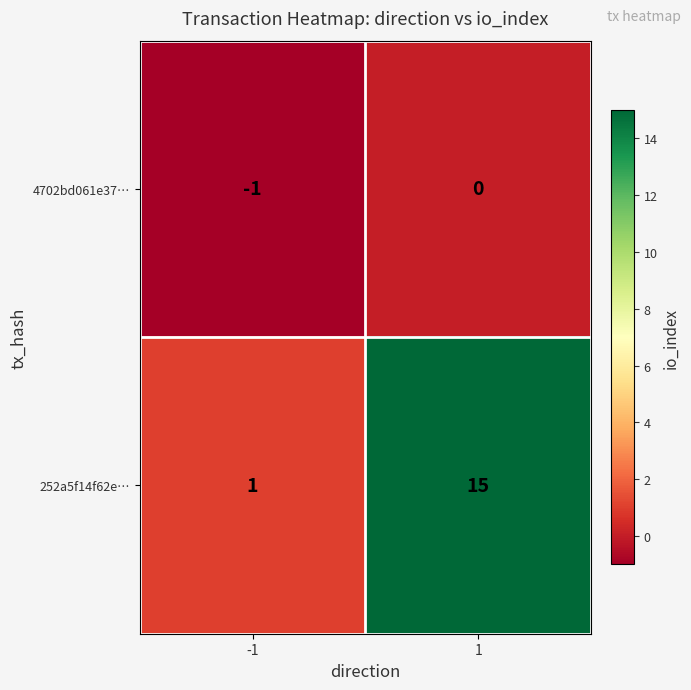

What is the difference between the highest and lowest values at 1?

15